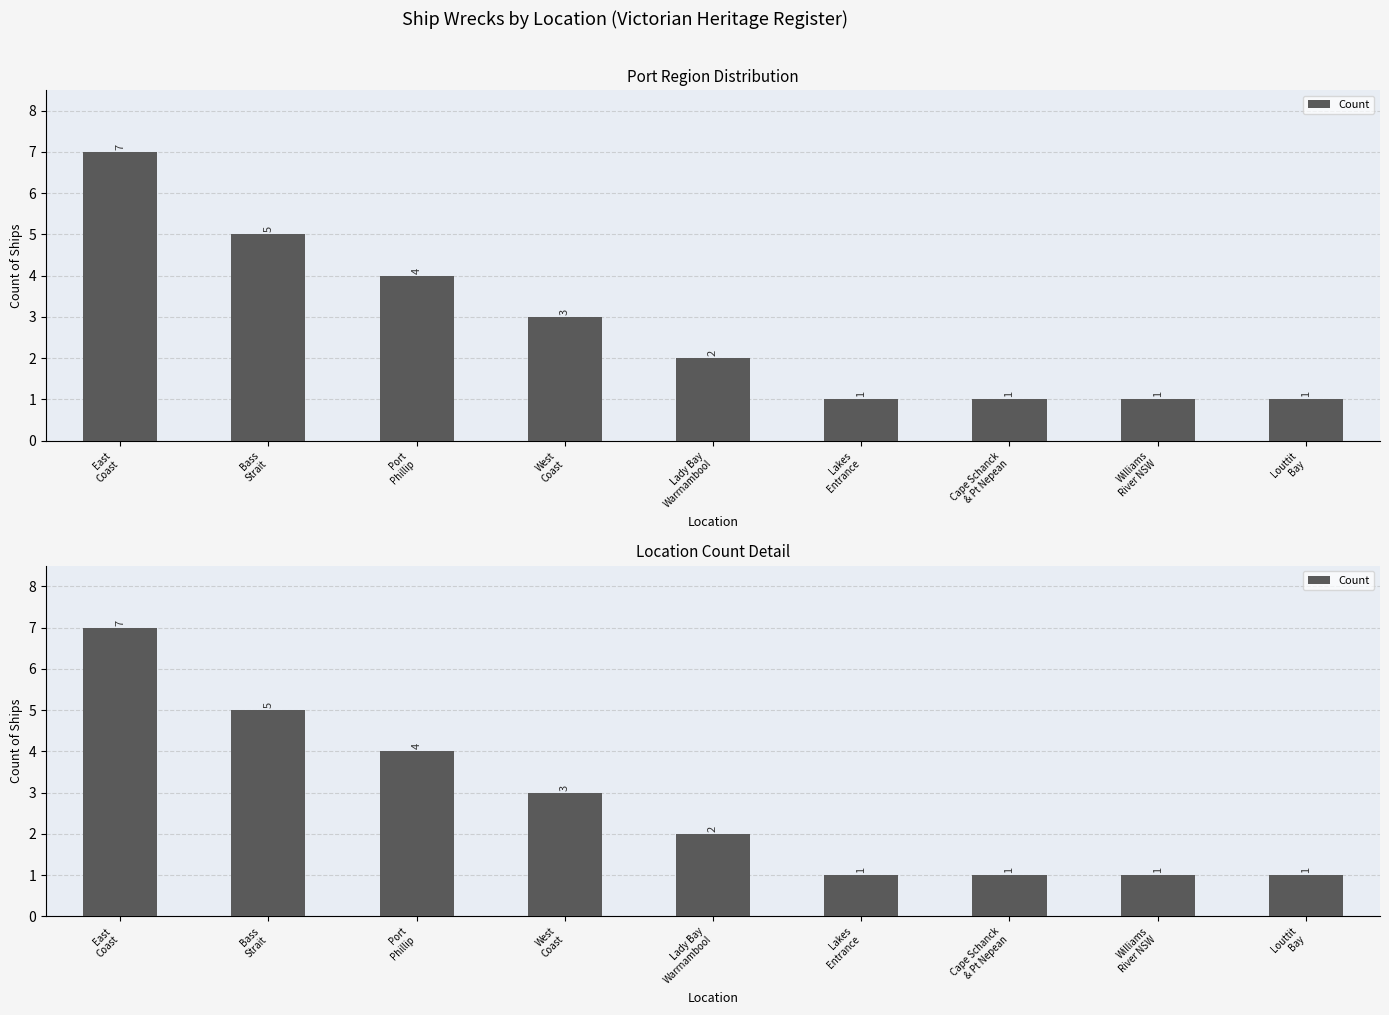

What is the maximum value shown in the chart?

7